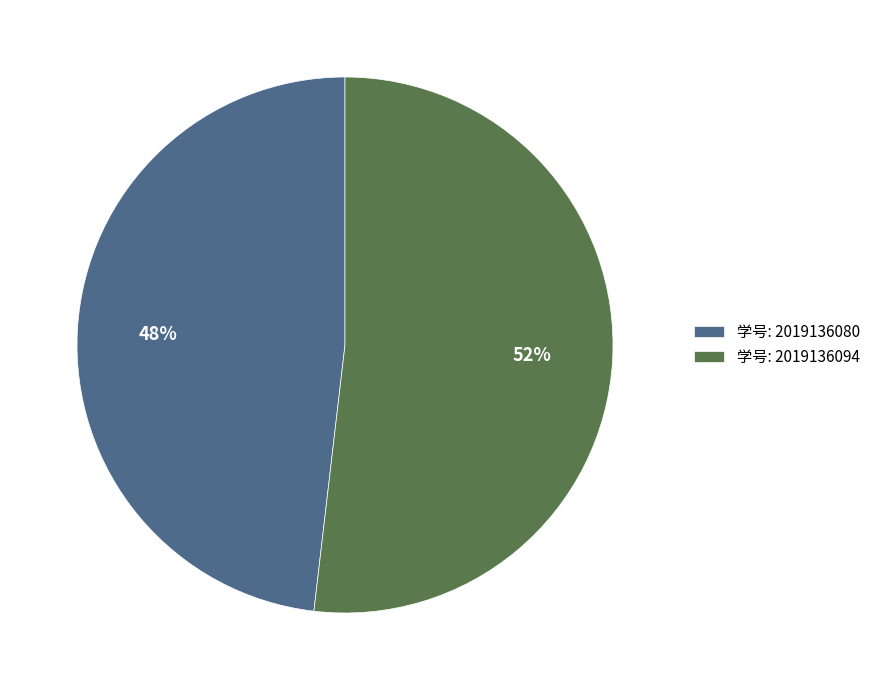

To the nearest percent, what percentage of the pie is 学号: 2019136080?

48%